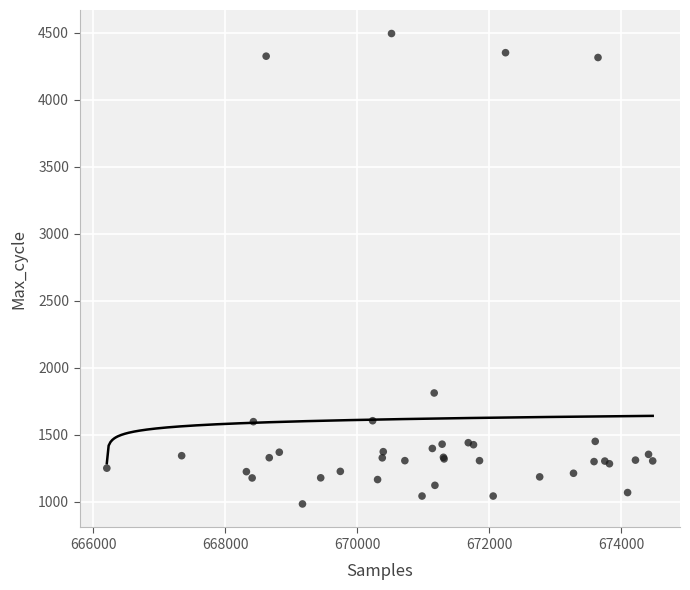

What Y value in the scatter plot is closest to 2740?

1813